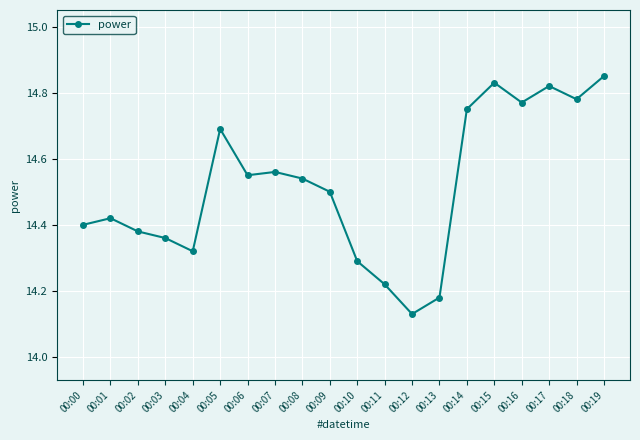

Count the values in the range 14 to 15.

20